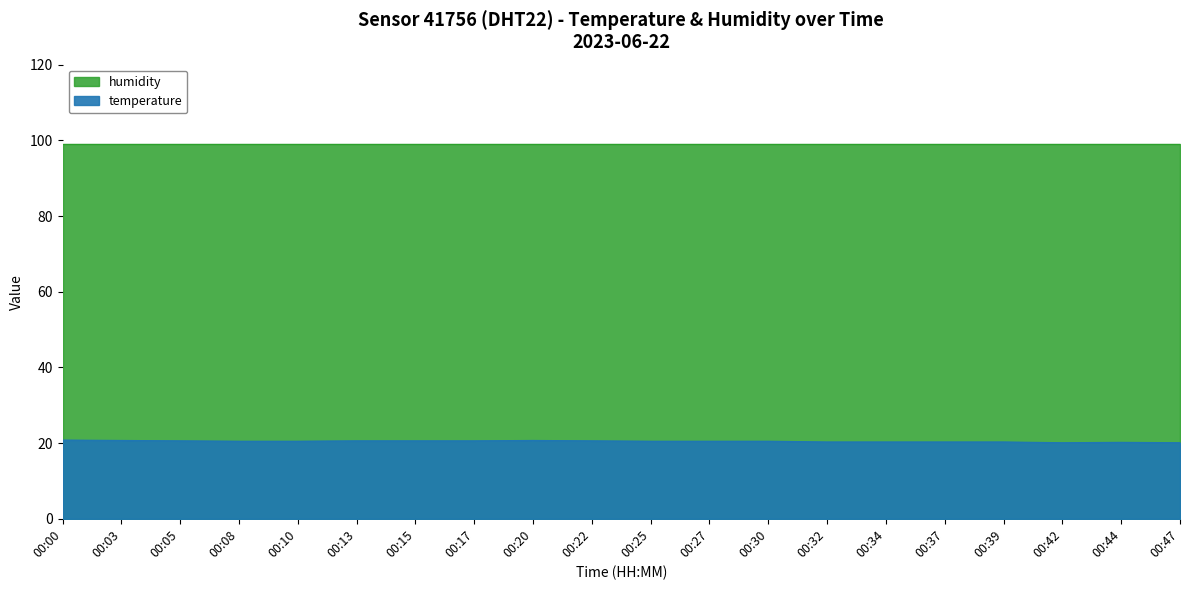

How many points are lower than both their immediate neighbors (excluding endpoints)?

1